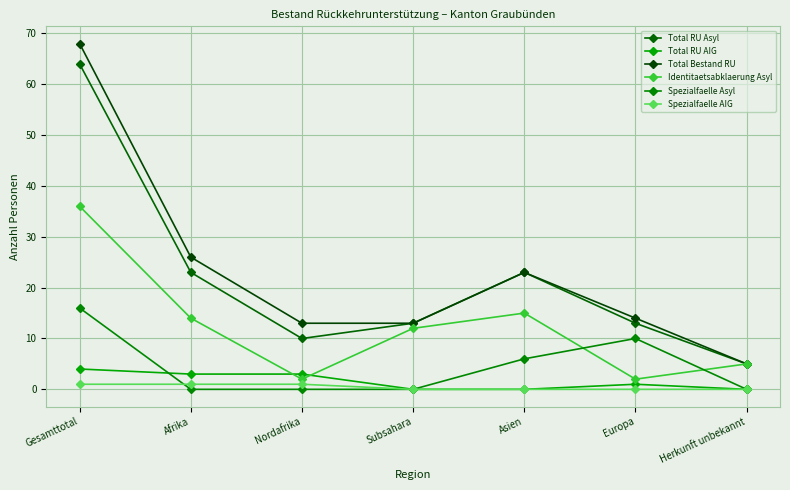

How many lines are shown in the chart?

6